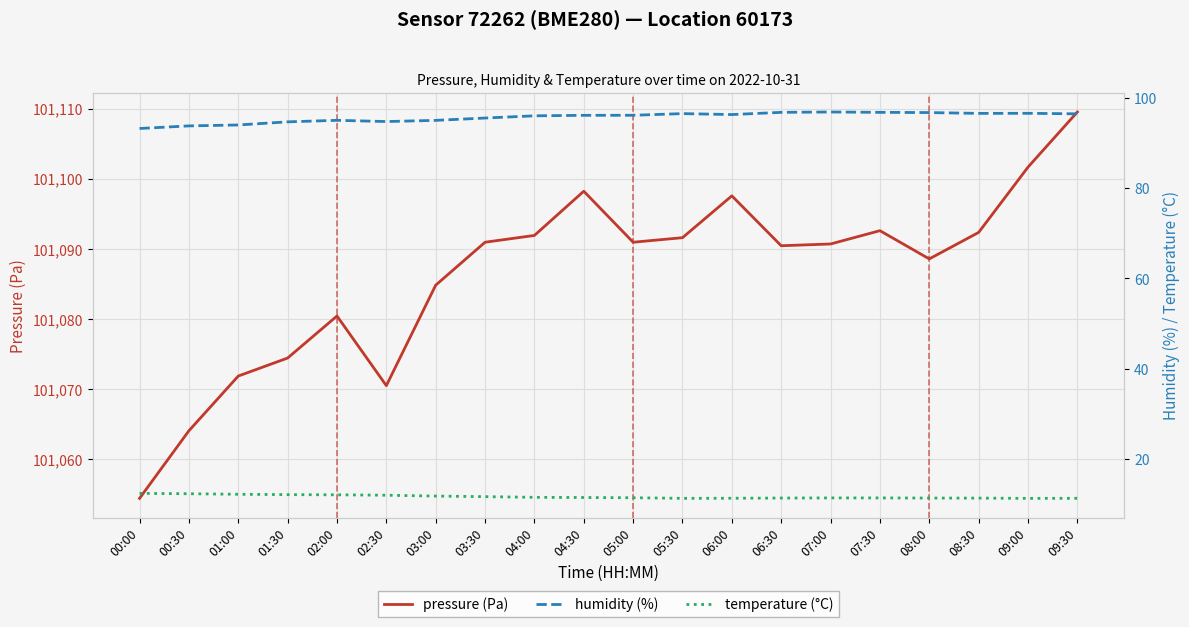

At which label is humidity (%) closest to 95?

03:00